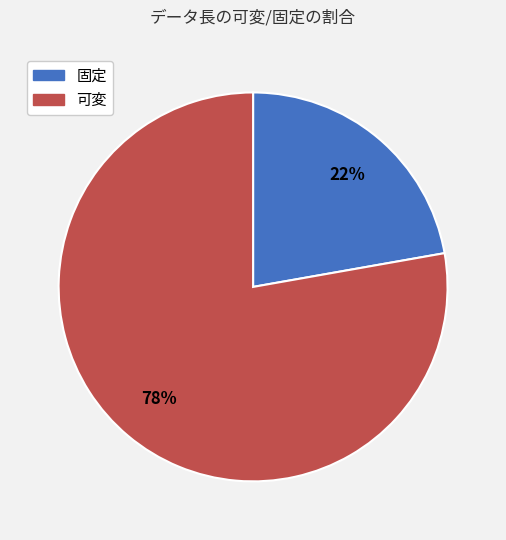

How many slices are in this pie chart?

2